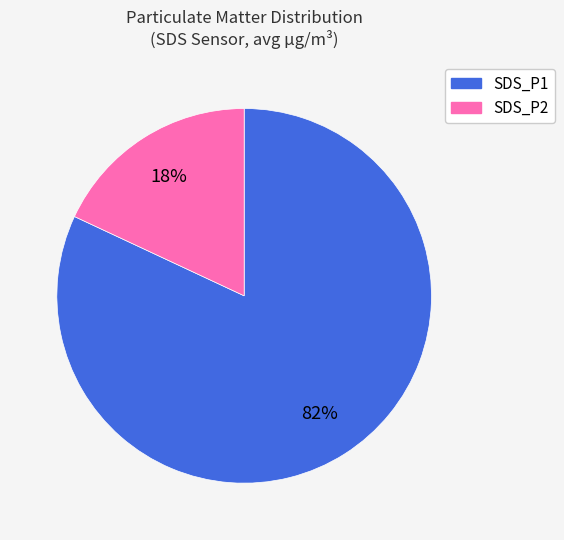

Combined, do SDS_P1 and SDS_P2 account for over 50%?

Yes